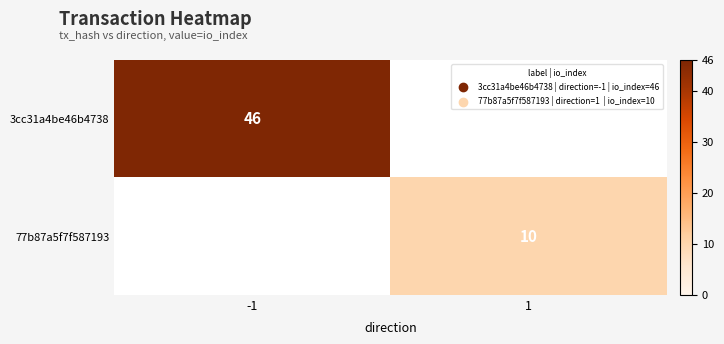

The 3cc31a4be46b4738 series shows 46 at -1. True or false?

True